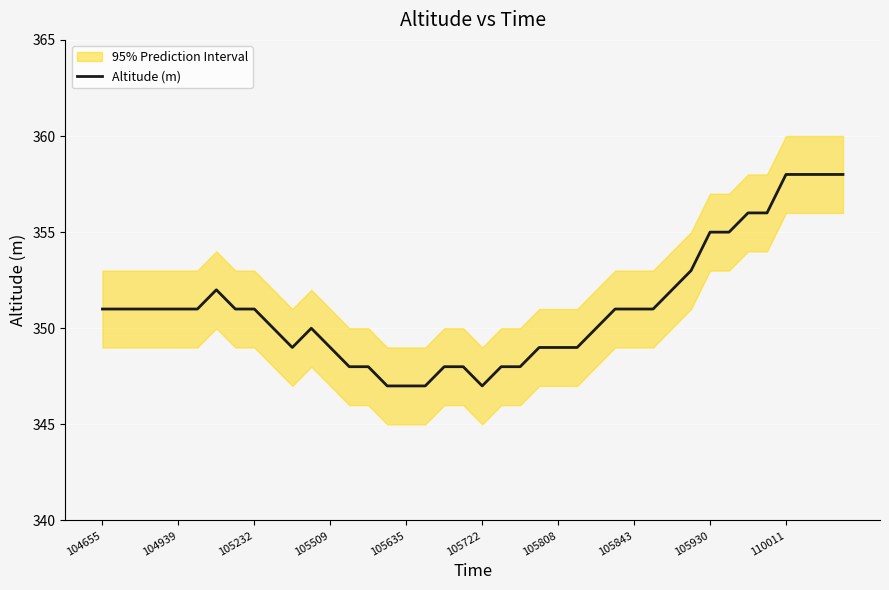

Is it true that the value at 30 is 352?

True